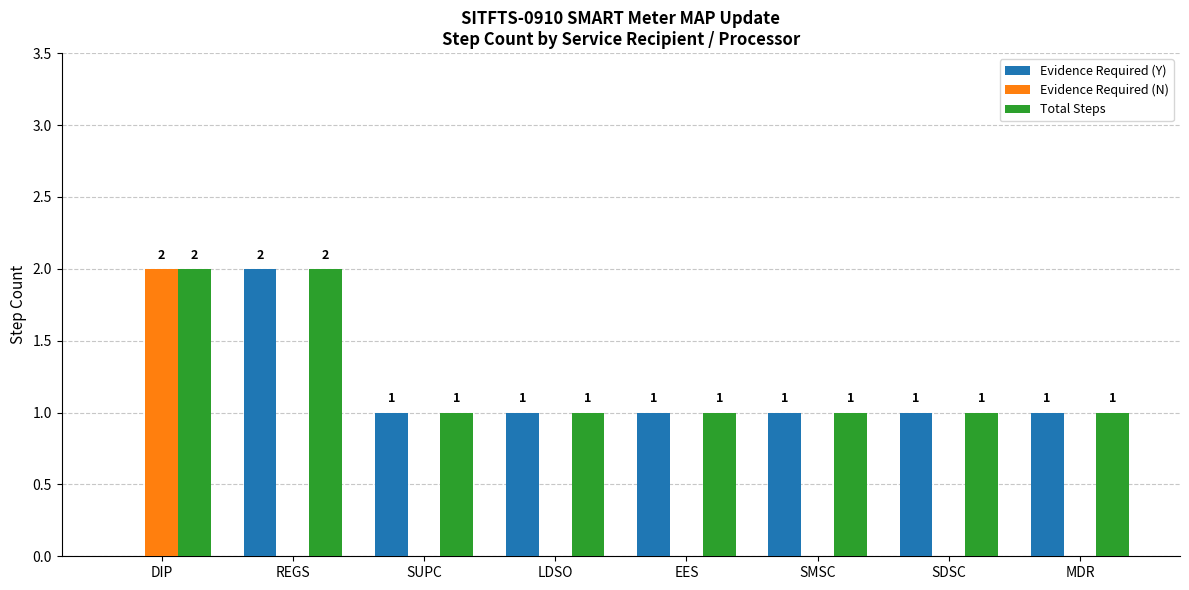

Is the value of Evidence Required (N) at MDR greater than the value of Evidence Required (Y) at EES?

No